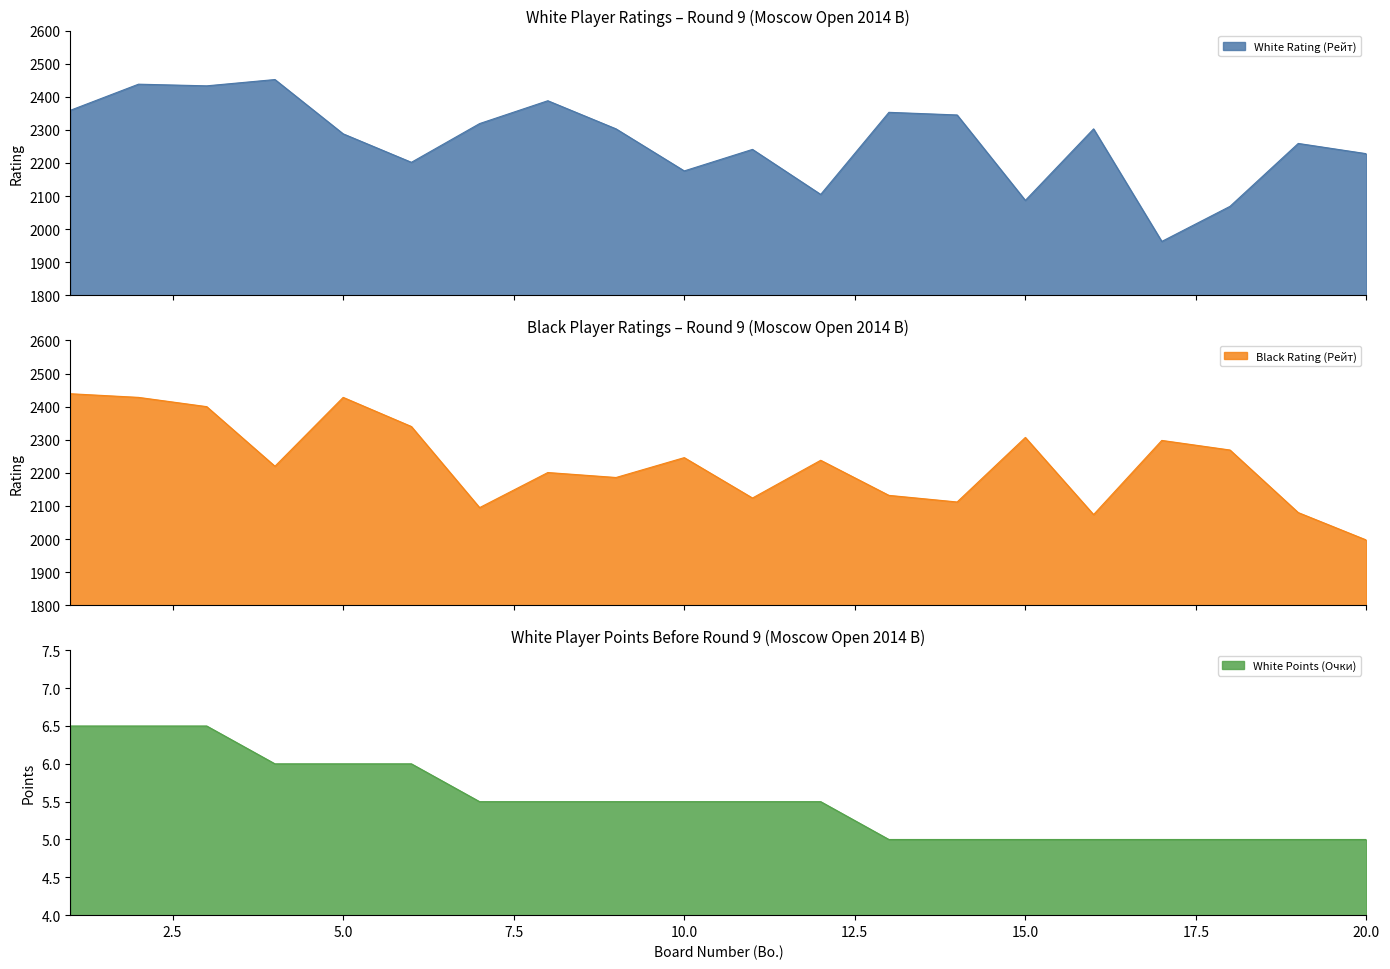

At 9, list the series in order from largest to smallest.

White Rating (Рейт), Black Rating (Рейт), White Points (Очки)